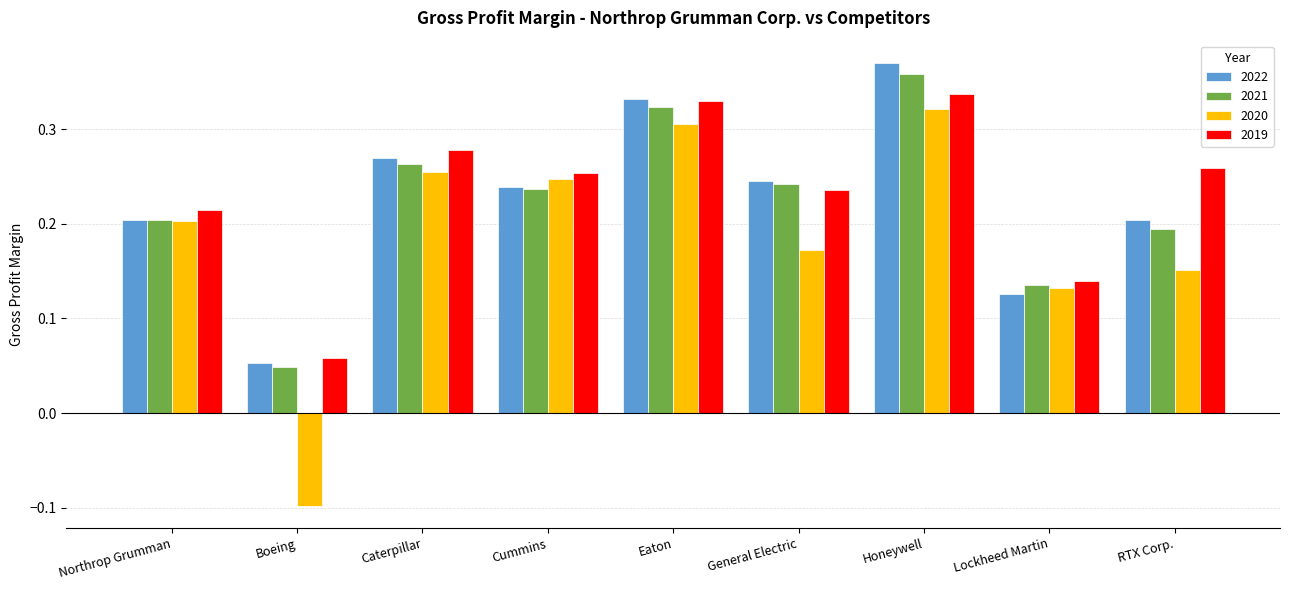

How many 2021 values are between 0 and 1?

9